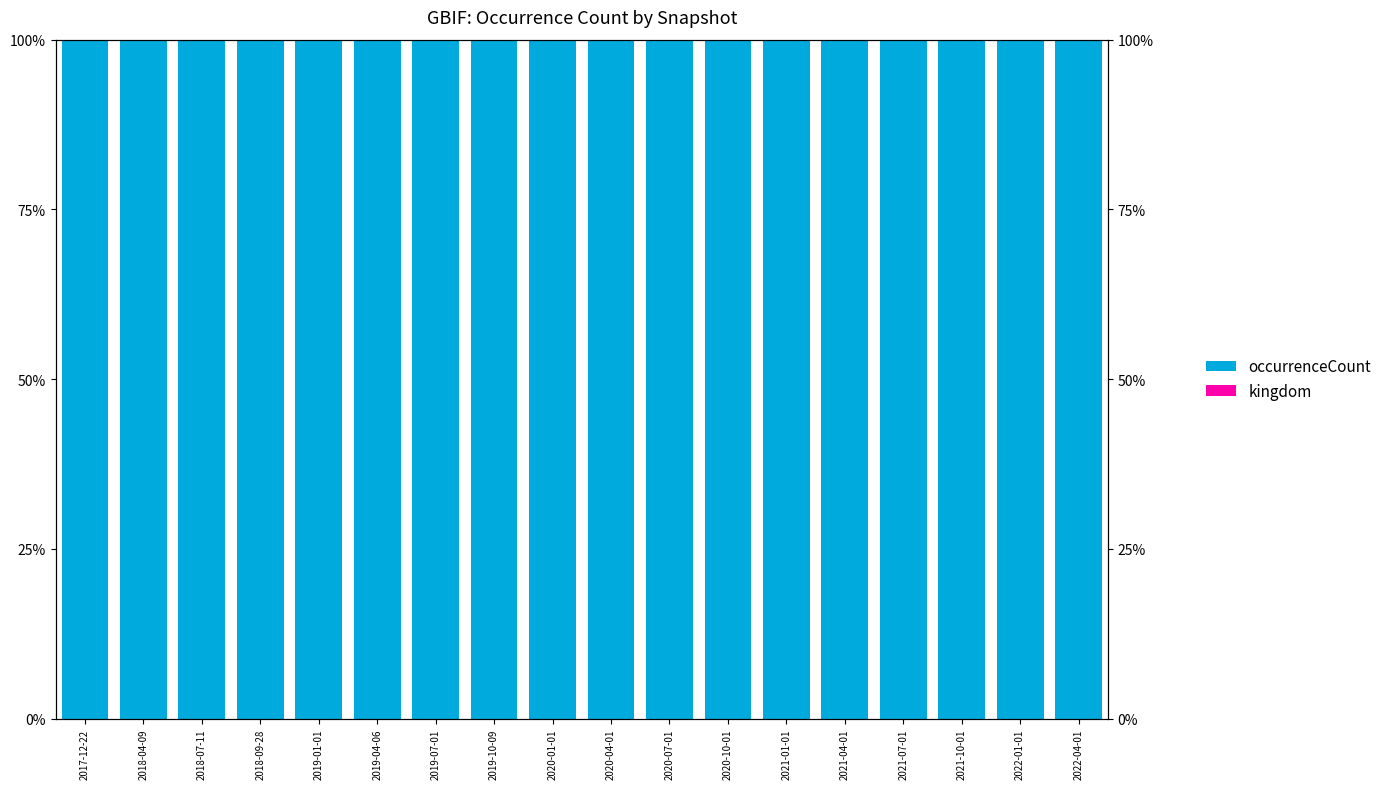

Count the number of categories in the chart.

18